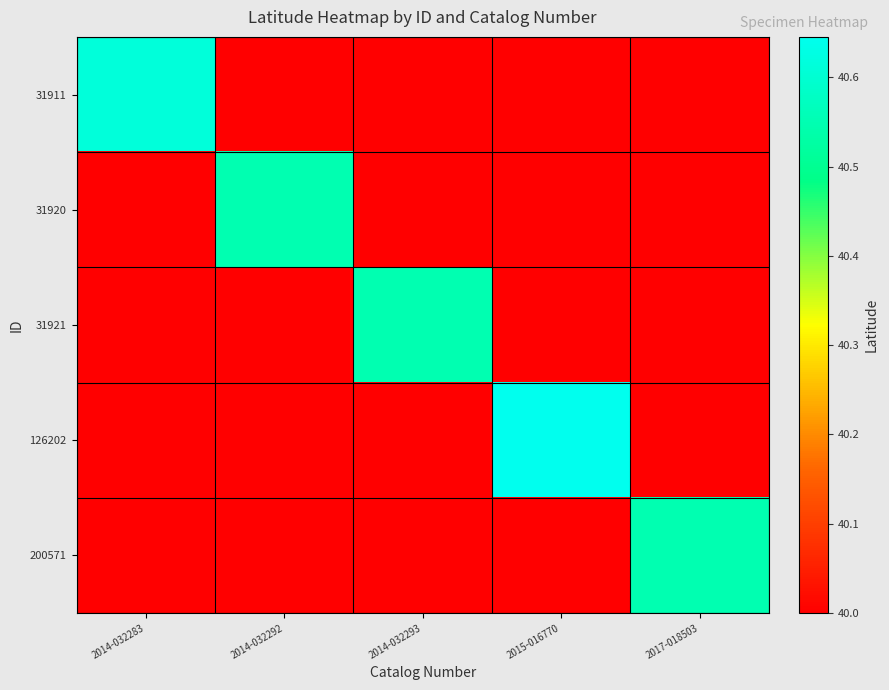

Which series has the largest range (max minus min)?

31920